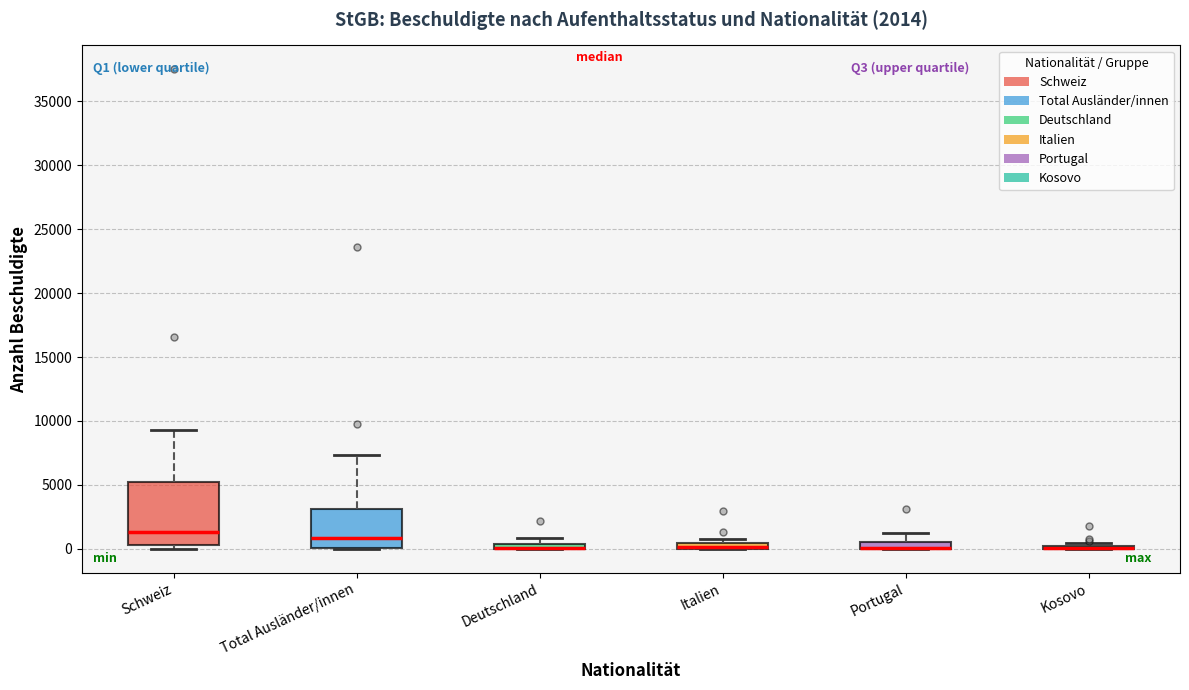

Comparing the boxes themselves (not the whiskers), which one is the tallest?

Schweiz